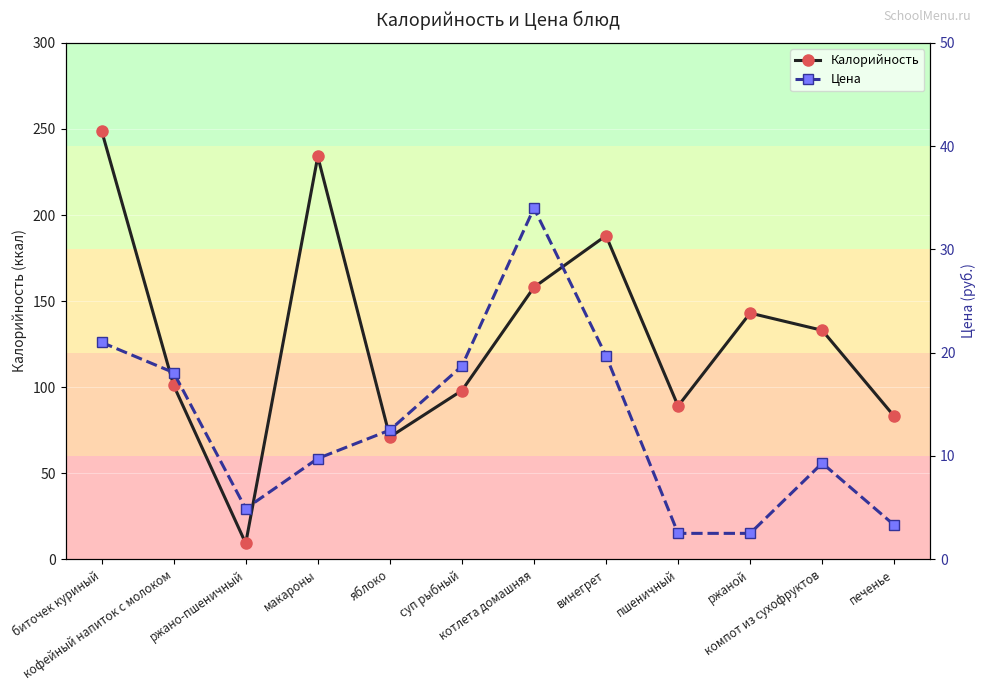

Does the chart display data point markers on the line(s)?

Yes